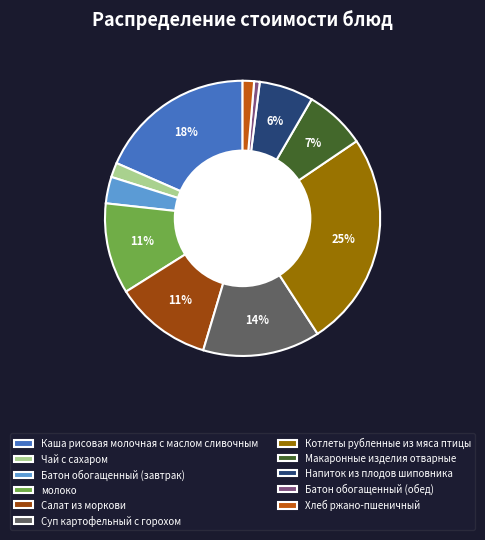

Do Макаронные изделия отварные and Напиток из плодов шиповника together represent more than half of the pie?

No